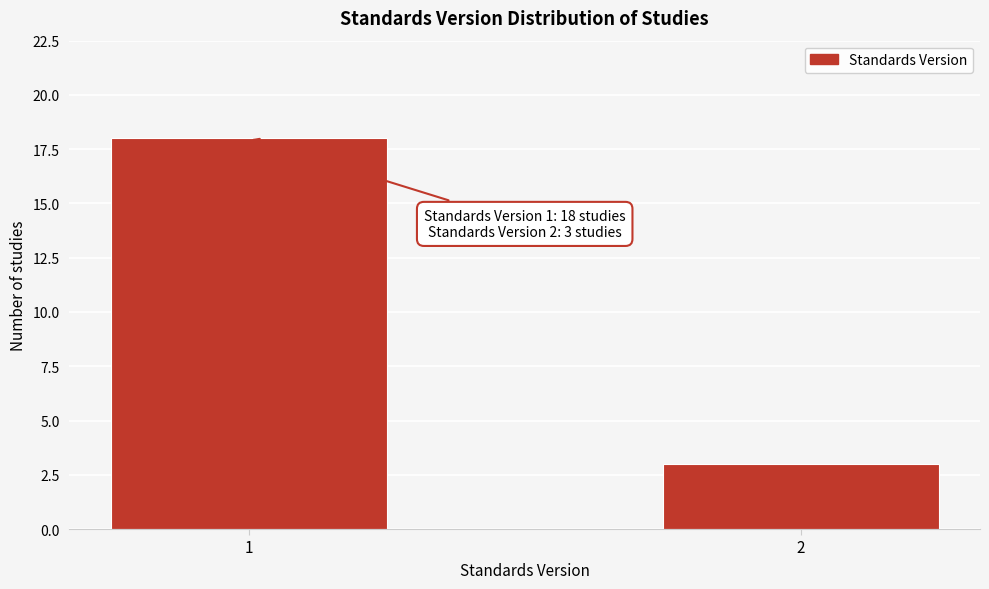

Reading left to right, list all the values displayed in this chart.

18	3